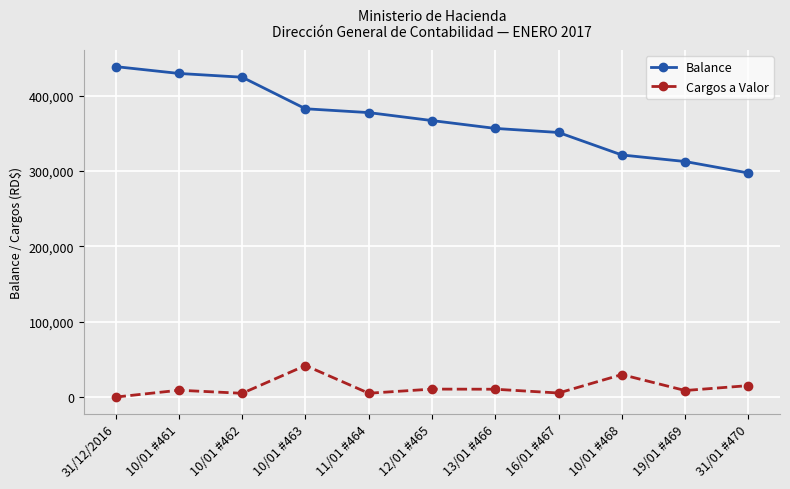

Which label corresponds to the largest value in the chart?

31/12/2016